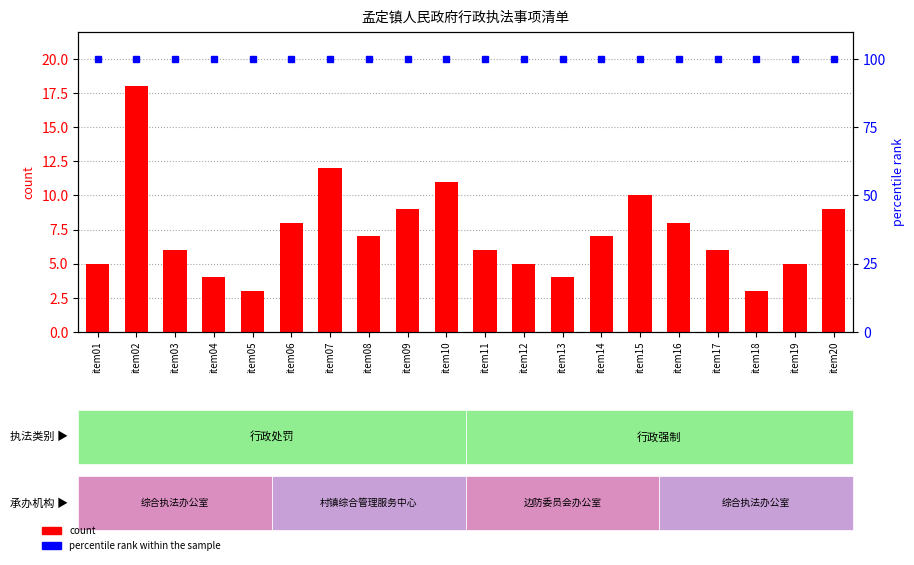

What is the value of the count bar at the 2nd from the left?

18